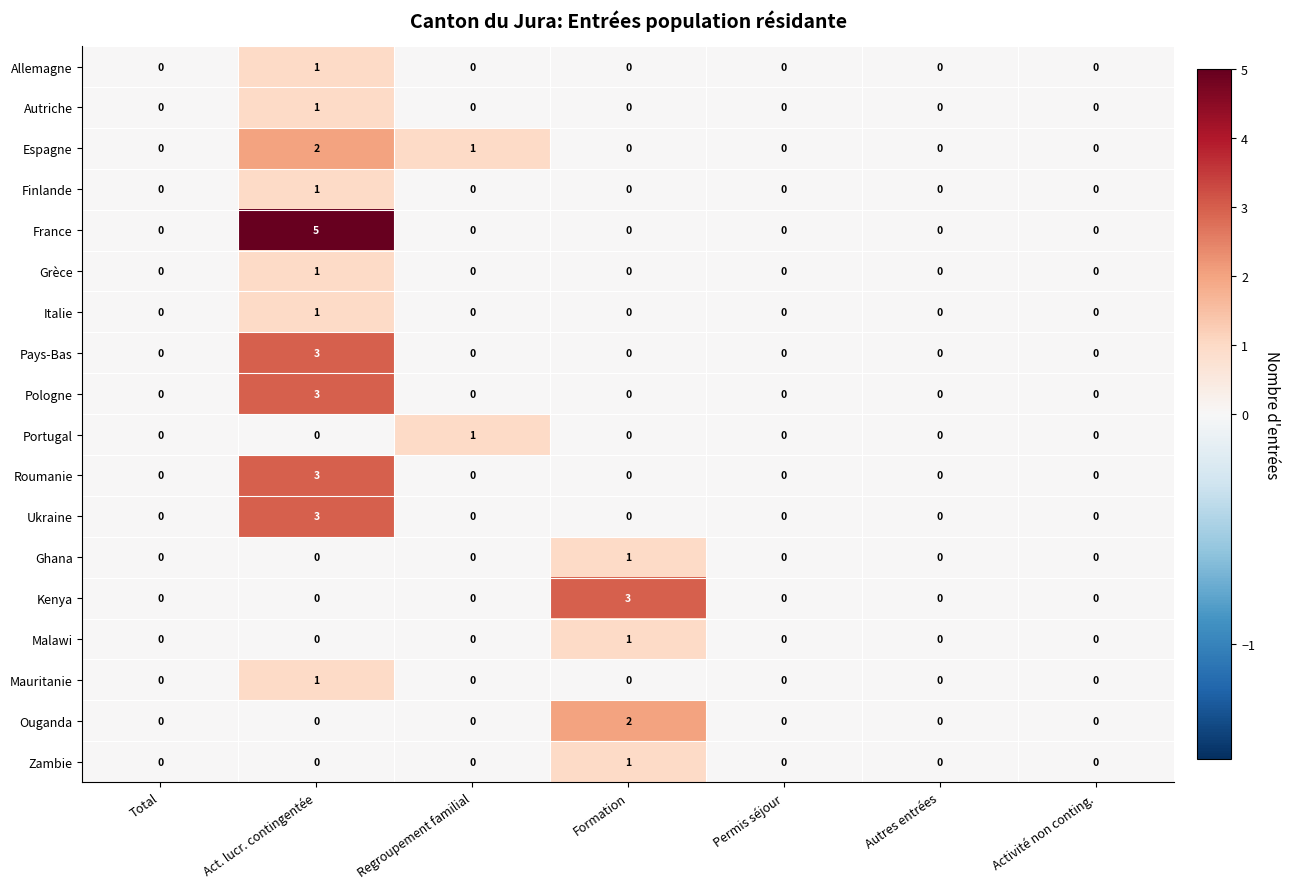

What is the maximum value shown in the chart?

5